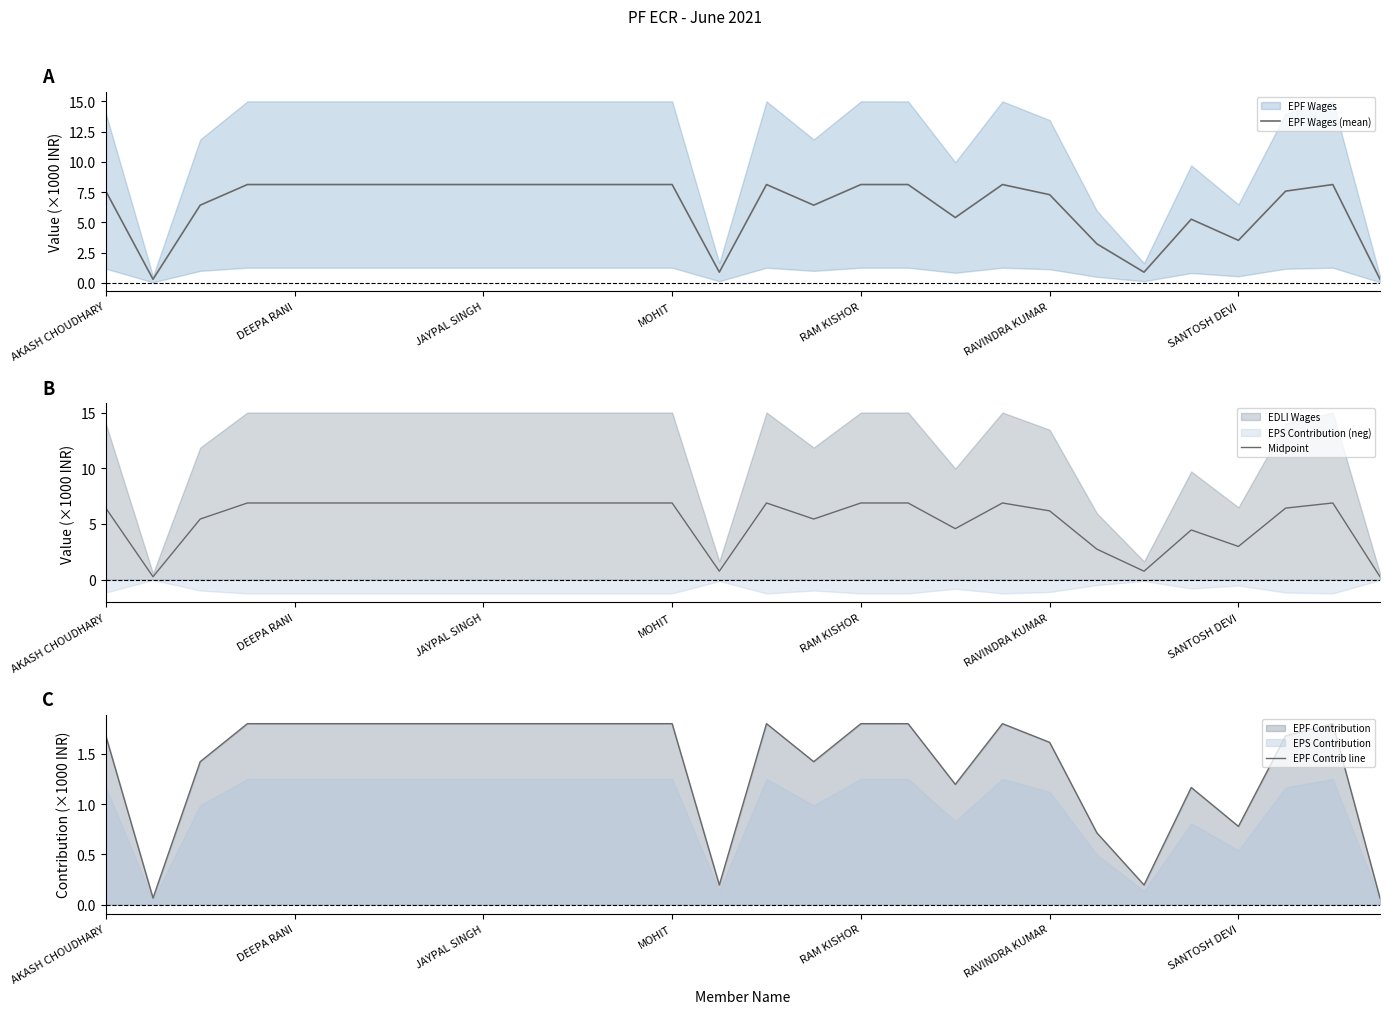

True or false: Midpoint and EPF Contrib line cross at least once.

False